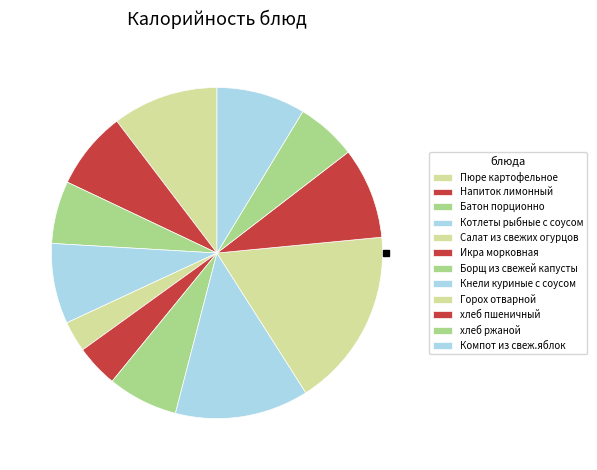

What percentage is the Борщ из свежей капусты slice, to the nearest percent?

7%